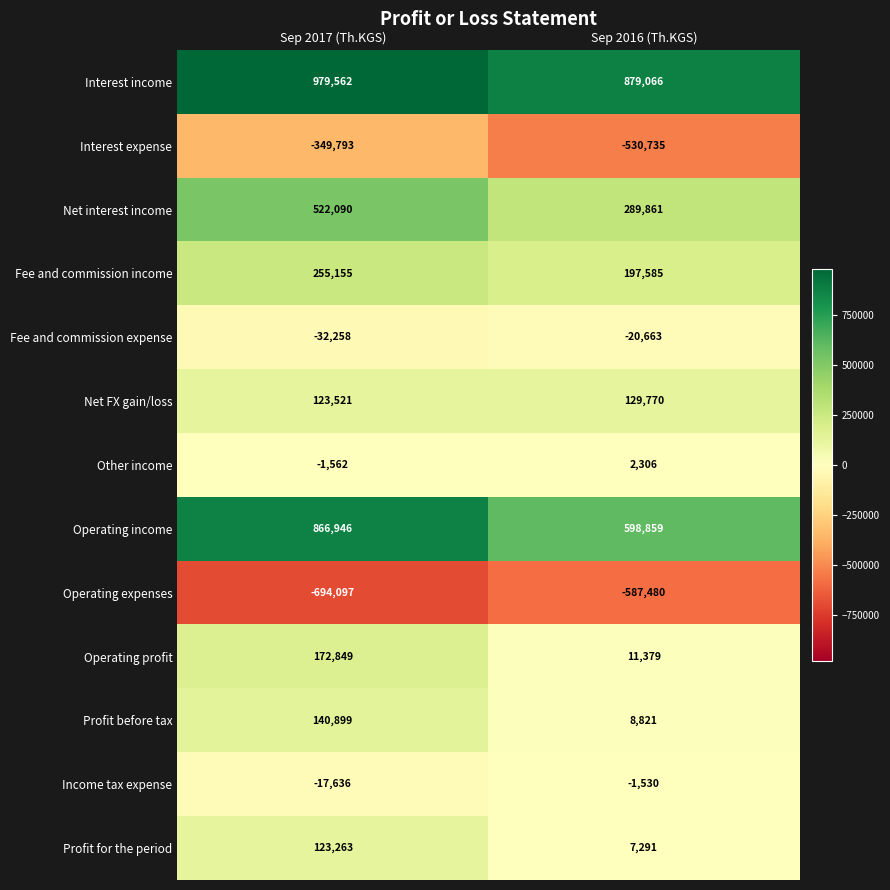

How many values in the Other income series are below 2306?

1